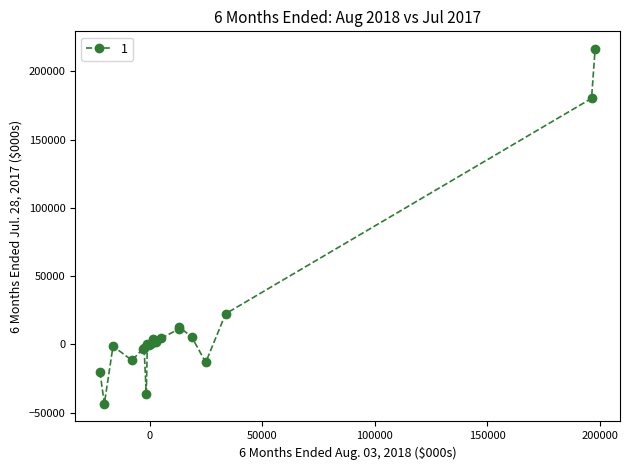

What is the greatest value displayed?

216408